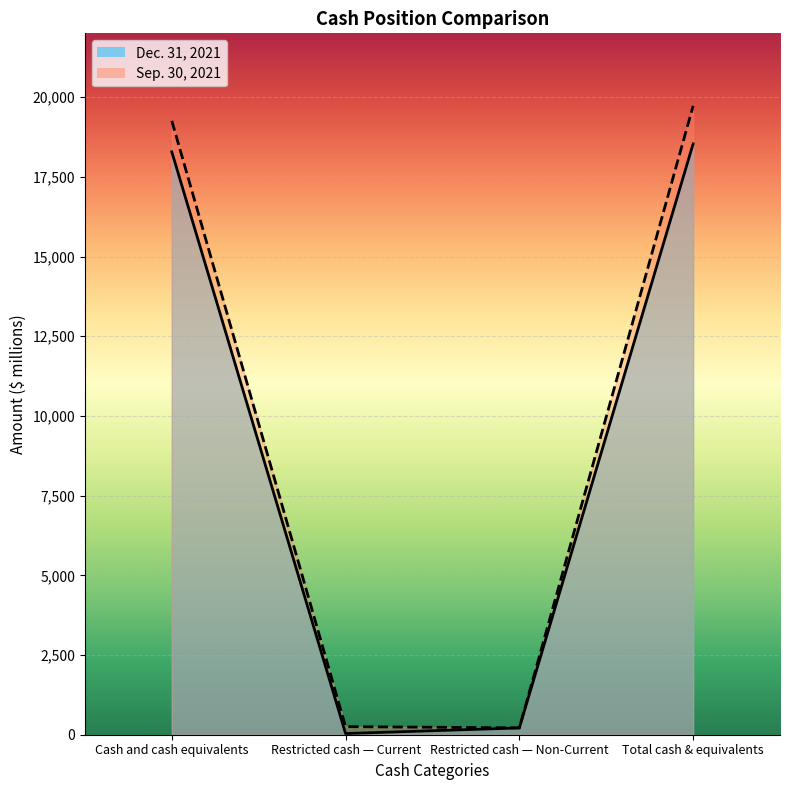

What is the total value across all series at Restricted cash — Current?

291